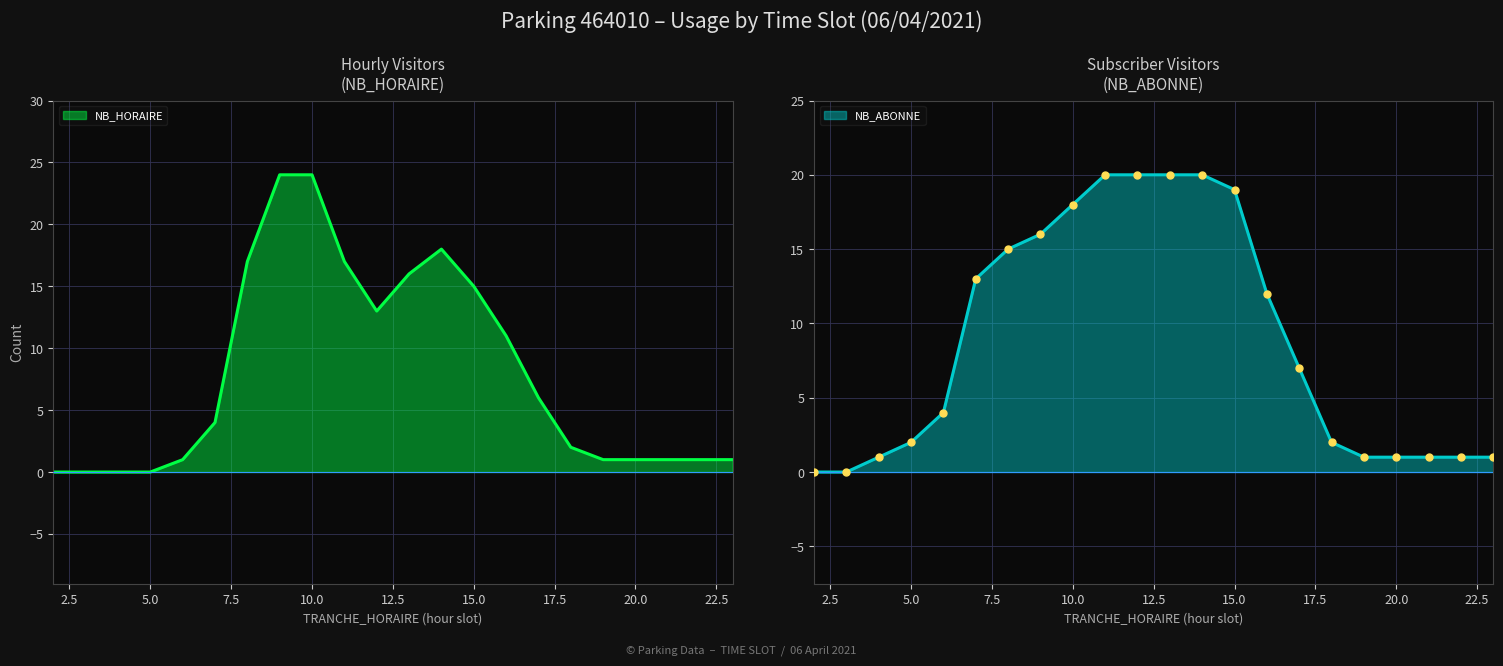

Between 13 and 21, which series saw the biggest shift?

NB_ABONNE